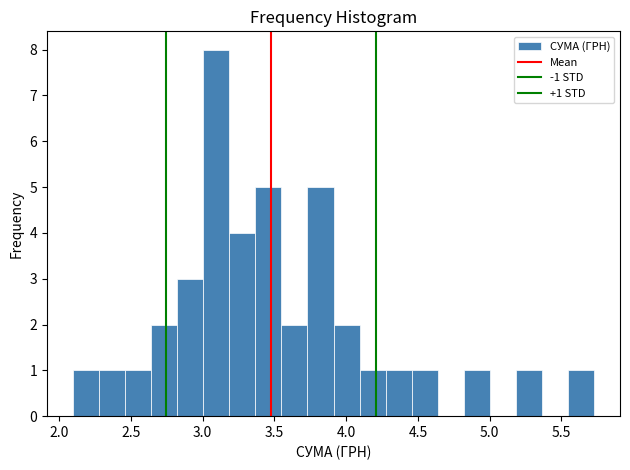

Around what value on the x-axis is the tallest bar? Give the approximate position of its centre, as read against the axis.

3.10